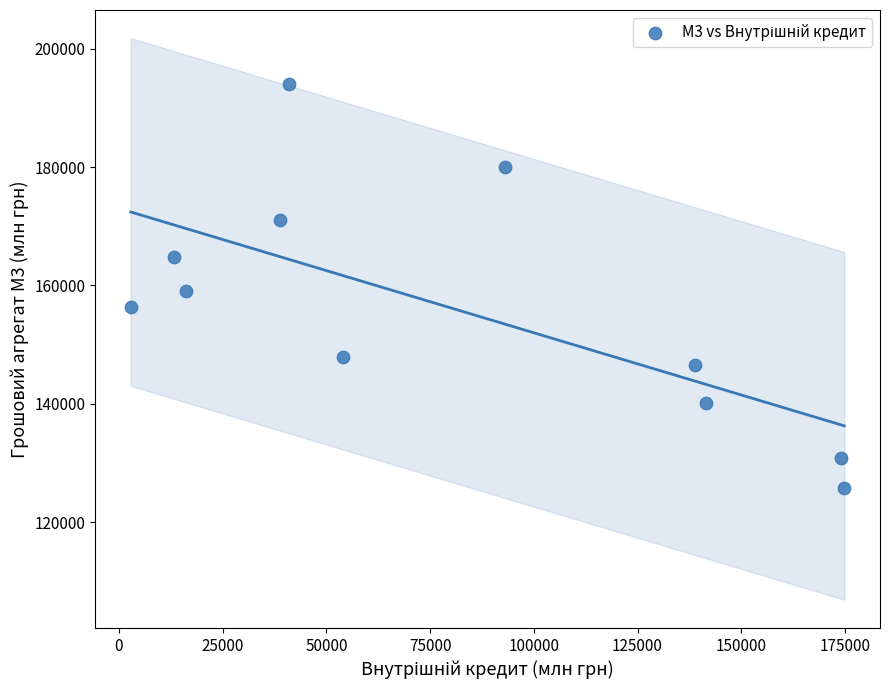

What is the average X value?

80773.7